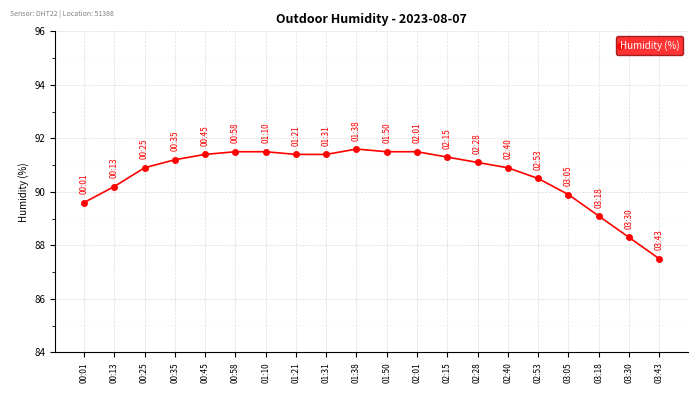

What is the label of the 3rd point from the left?

00:25